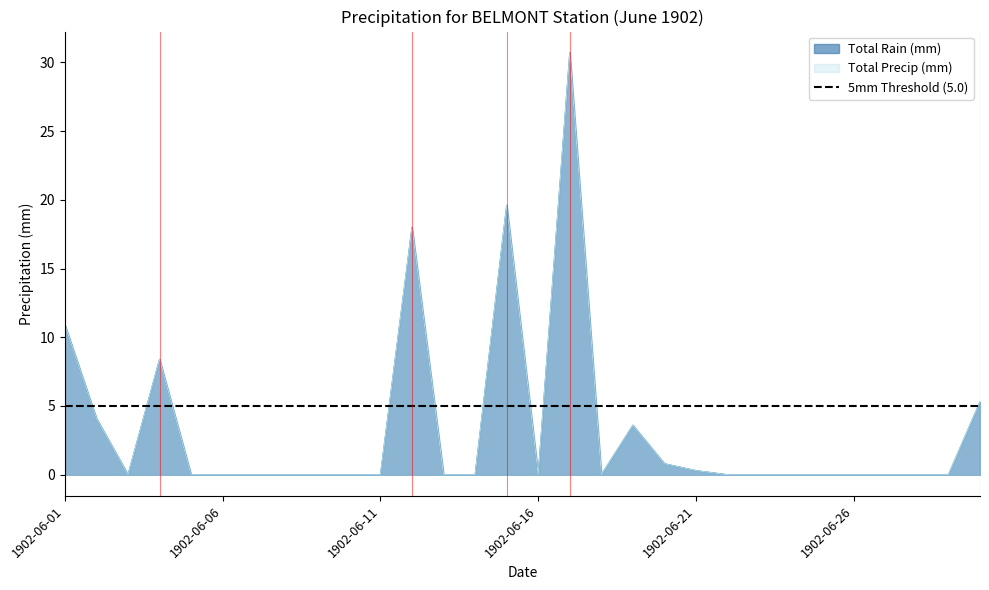

What is the value of the Total Precip (mm) point at the 1st from the left?

10.9